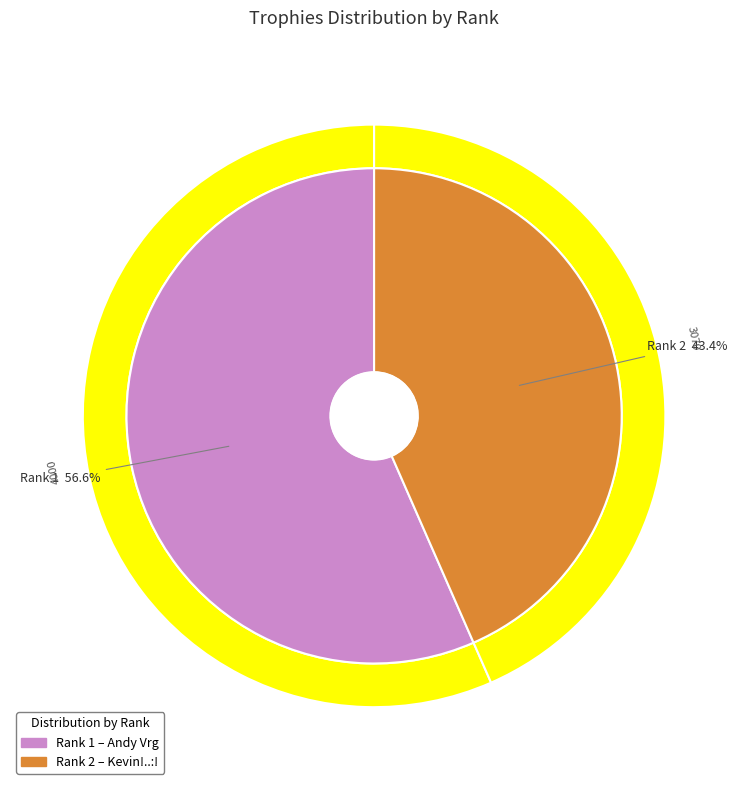

Approximately how many times larger is the value at 1 compared to 2?

1.3